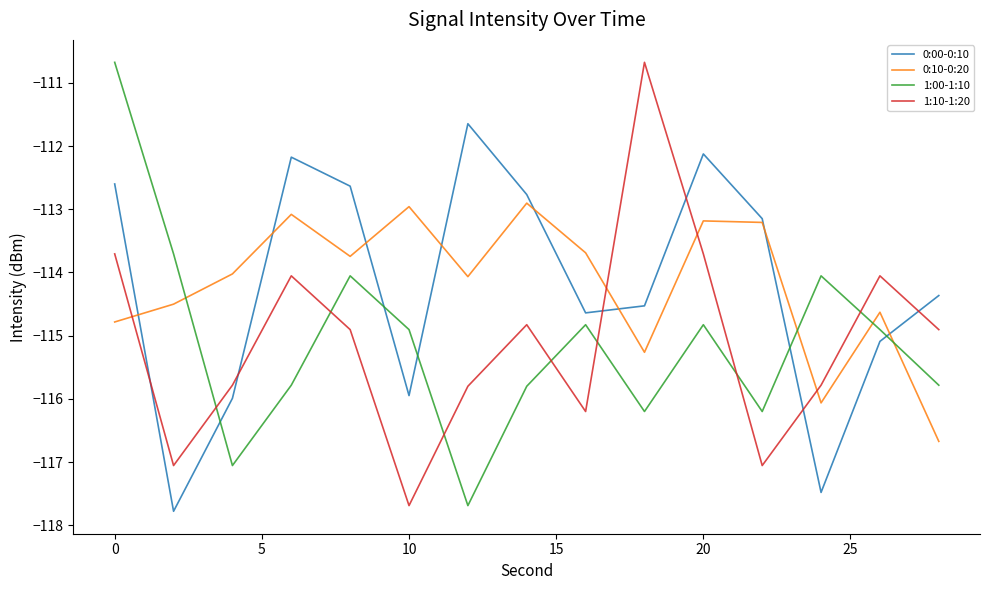

How many intersections are there between 0:00-0:10 and 1:10-1:20?

6